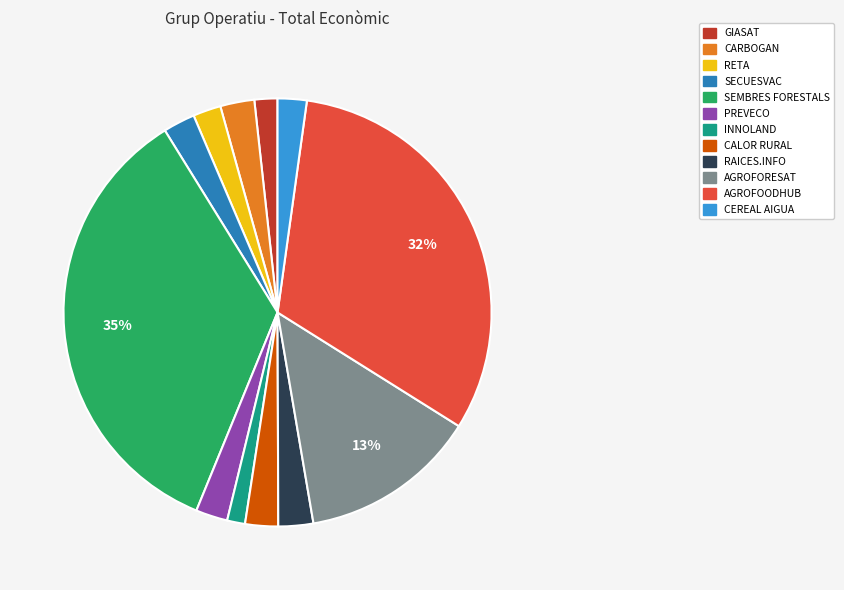

Is it true that RETA is 13% of the pie?

False